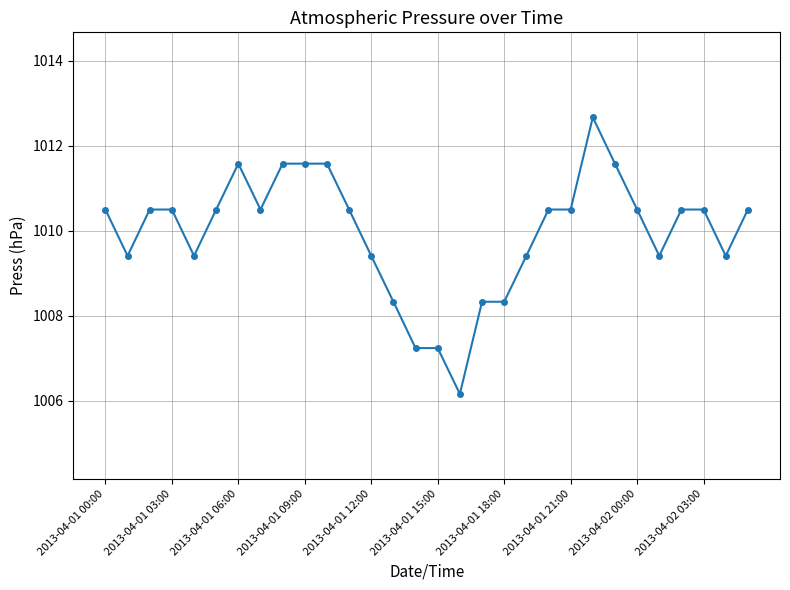

True or false: there are more than 1 points higher than both neighbors.

True